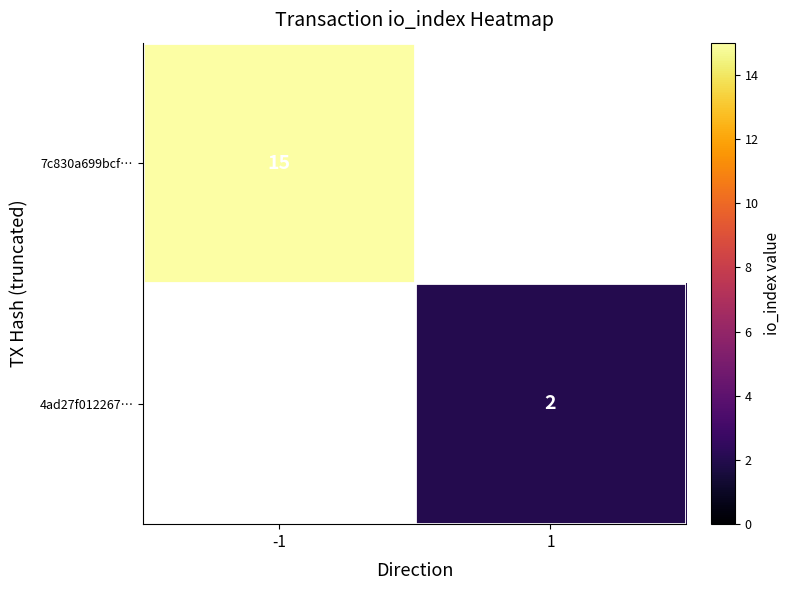

Is the value of 4ad27f012267… at 1 greater than the value of 7c830a699bcf… at -1?

No